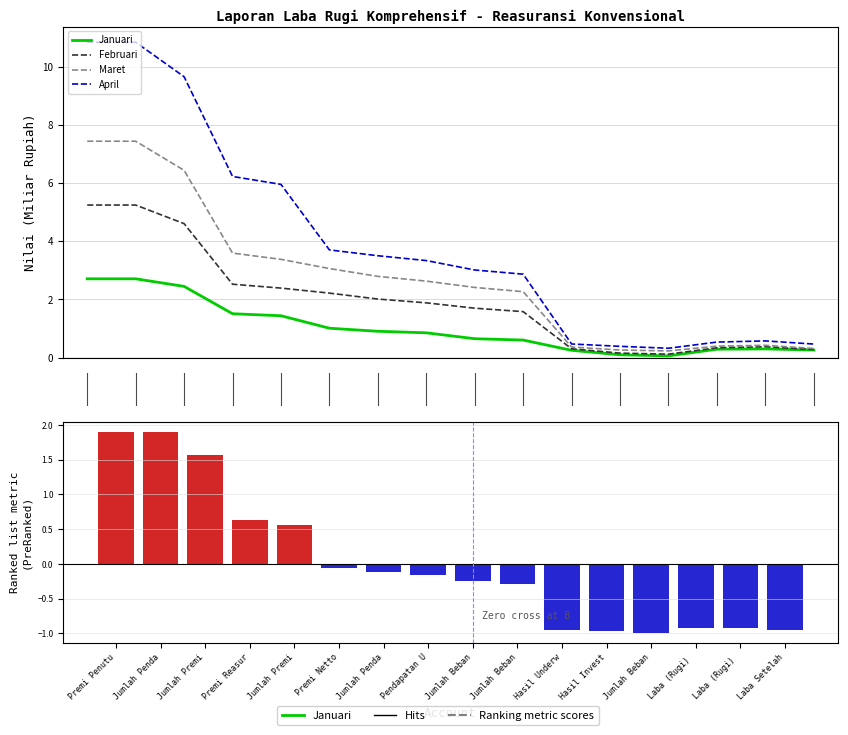

Are the bars grouped side by side (vs. stacked)?

Yes